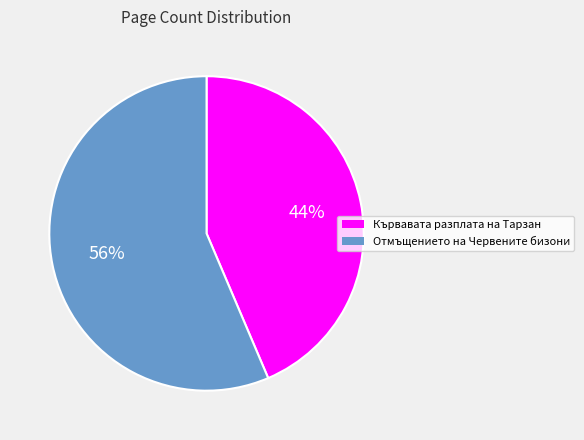

What is the largest slice in the pie chart?

Отмъщението на Червените бизони